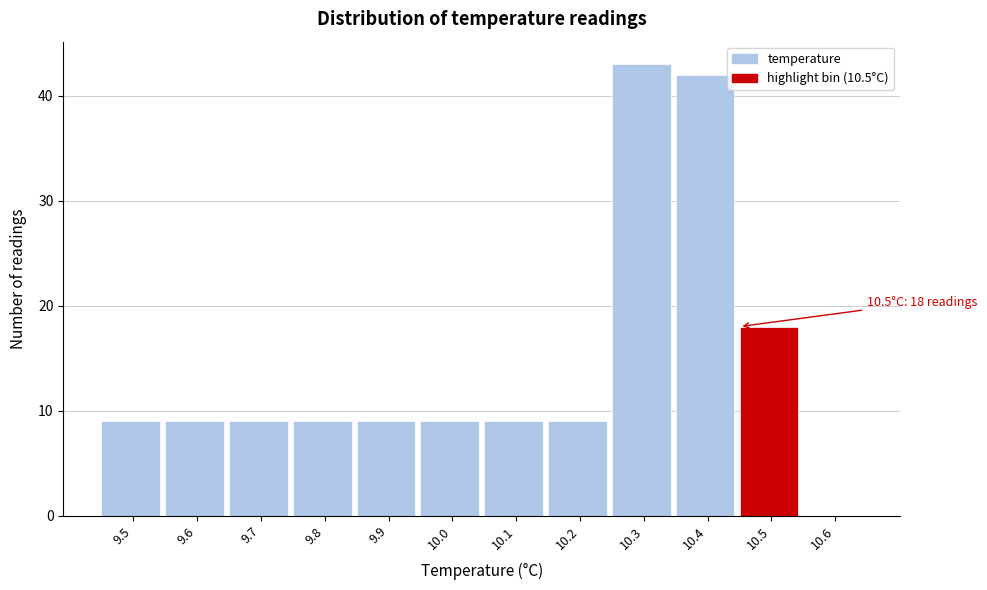

Reading left to right, what are all the values shown in this chart?

9.5=9	9.6=9	9.7=9	9.8=9	9.9=9	10.0=9	10.1=9	10.2=9	10.3=43	10.4=42	10.5=18	10.6=0